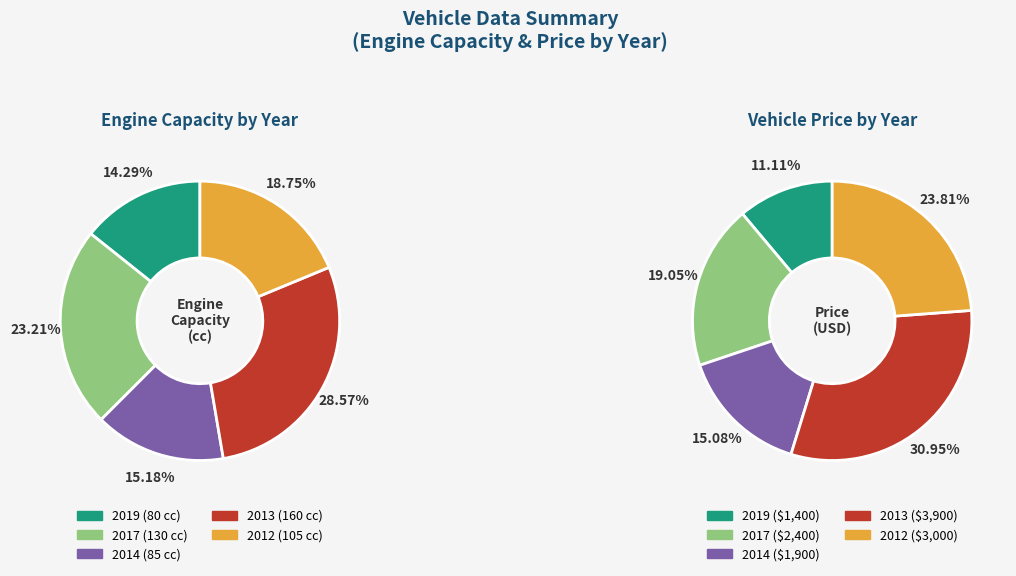

What percentage is NOT represented by 2012?

81.2%